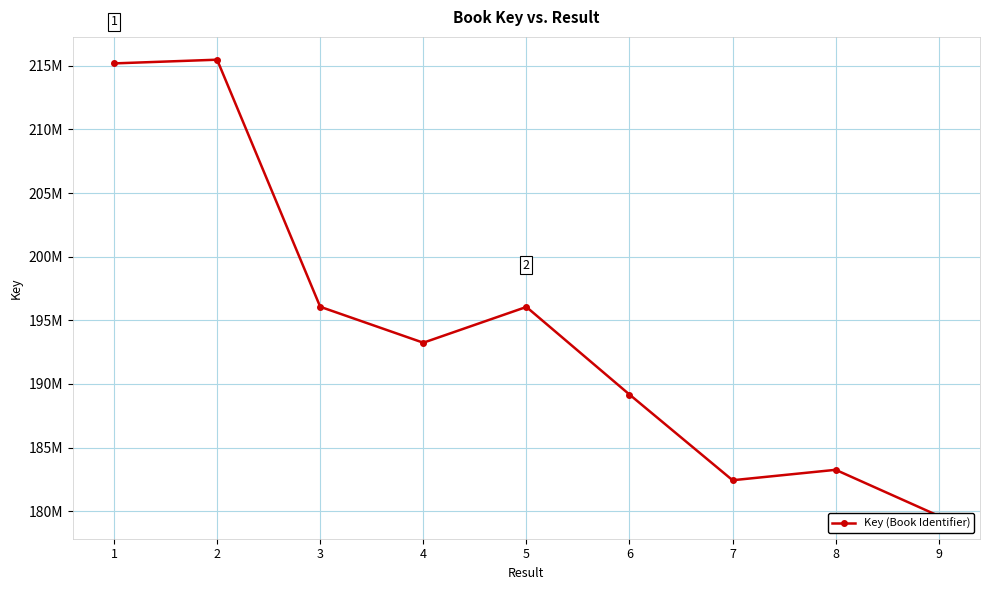

Reading left to right, extract all data points from this chart.

215183395	215474769	196064168	193241317	196051708	189170647	182438155	183256928	179635470